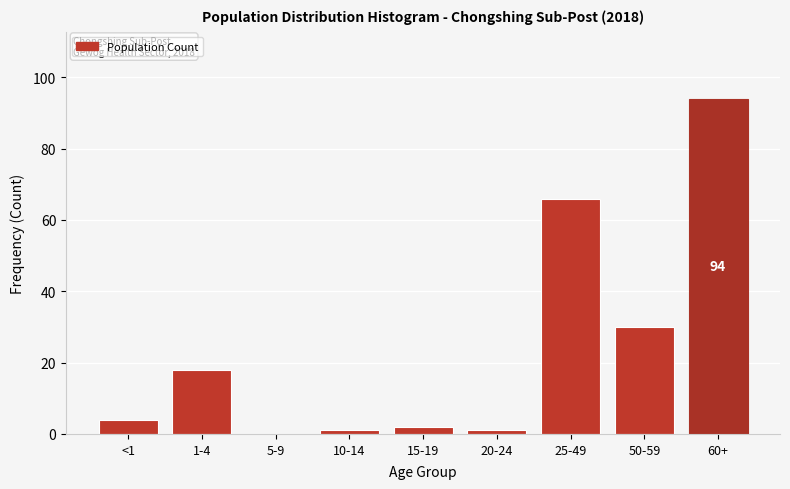

Reading left to right, transcribe all the data shown in this chart.

<1=4	1-4=18	5-9=0	10-14=1	15-19=2	20-24=1	25-49=66	50-59=30	60+=94